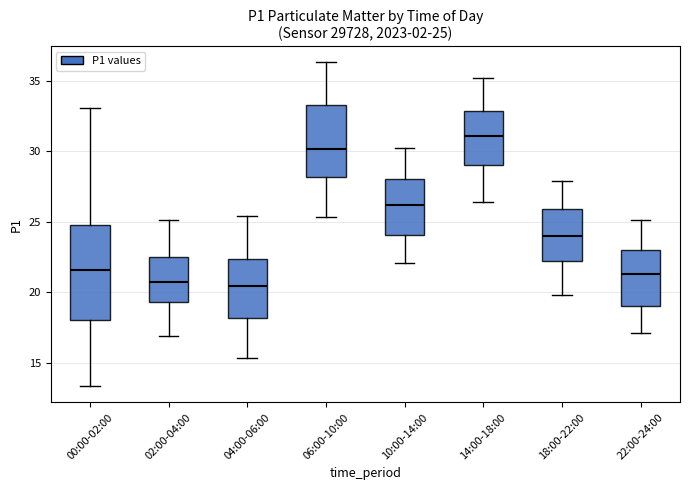

Comparing the boxes themselves (not the whiskers), which one is the tallest?

00:00-02:00